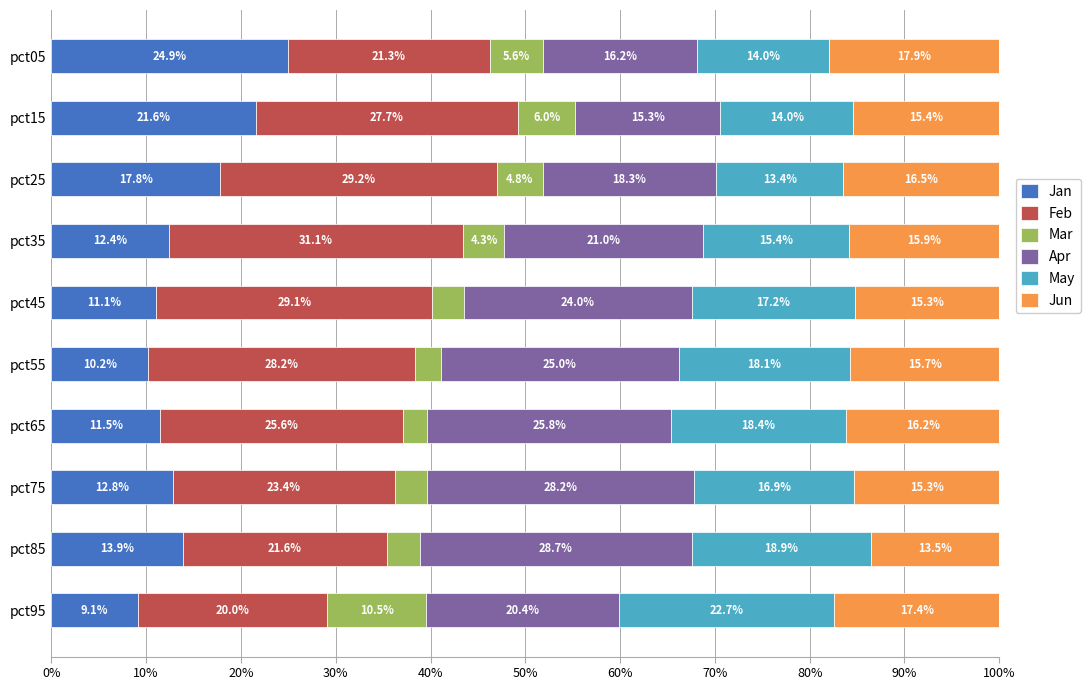

List the labels in order of Jan value, largest first.

pct05, pct15, pct25, pct85, pct75, pct35, pct65, pct45, pct55, pct95